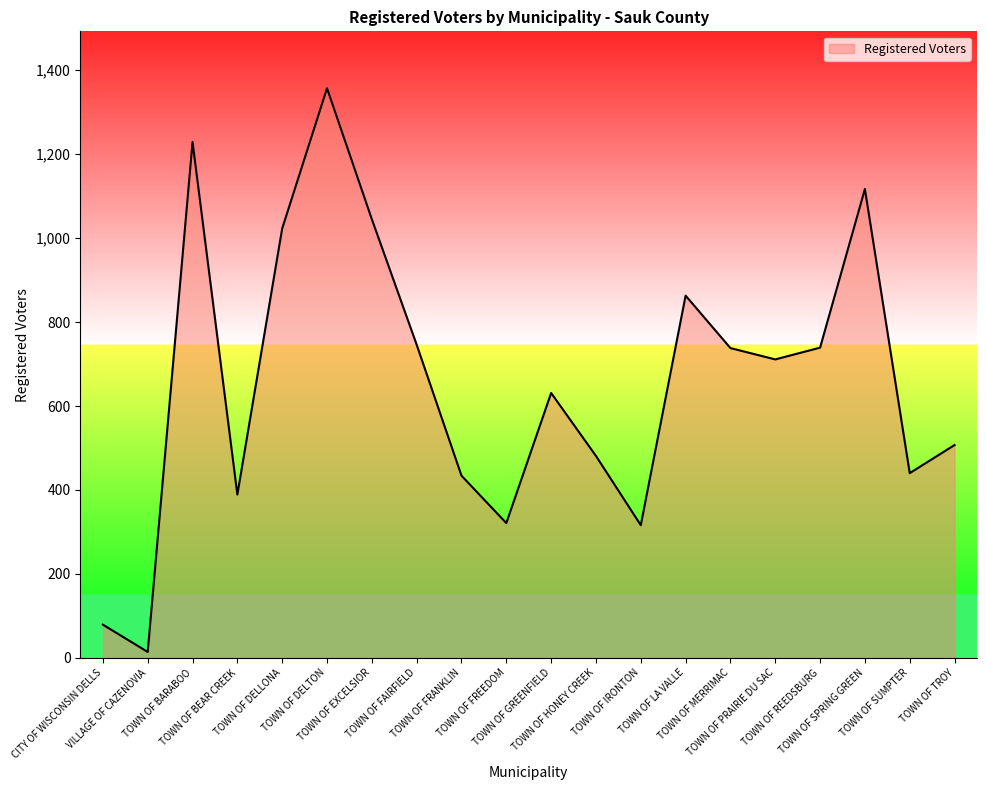

What is the greatest value displayed?

1357